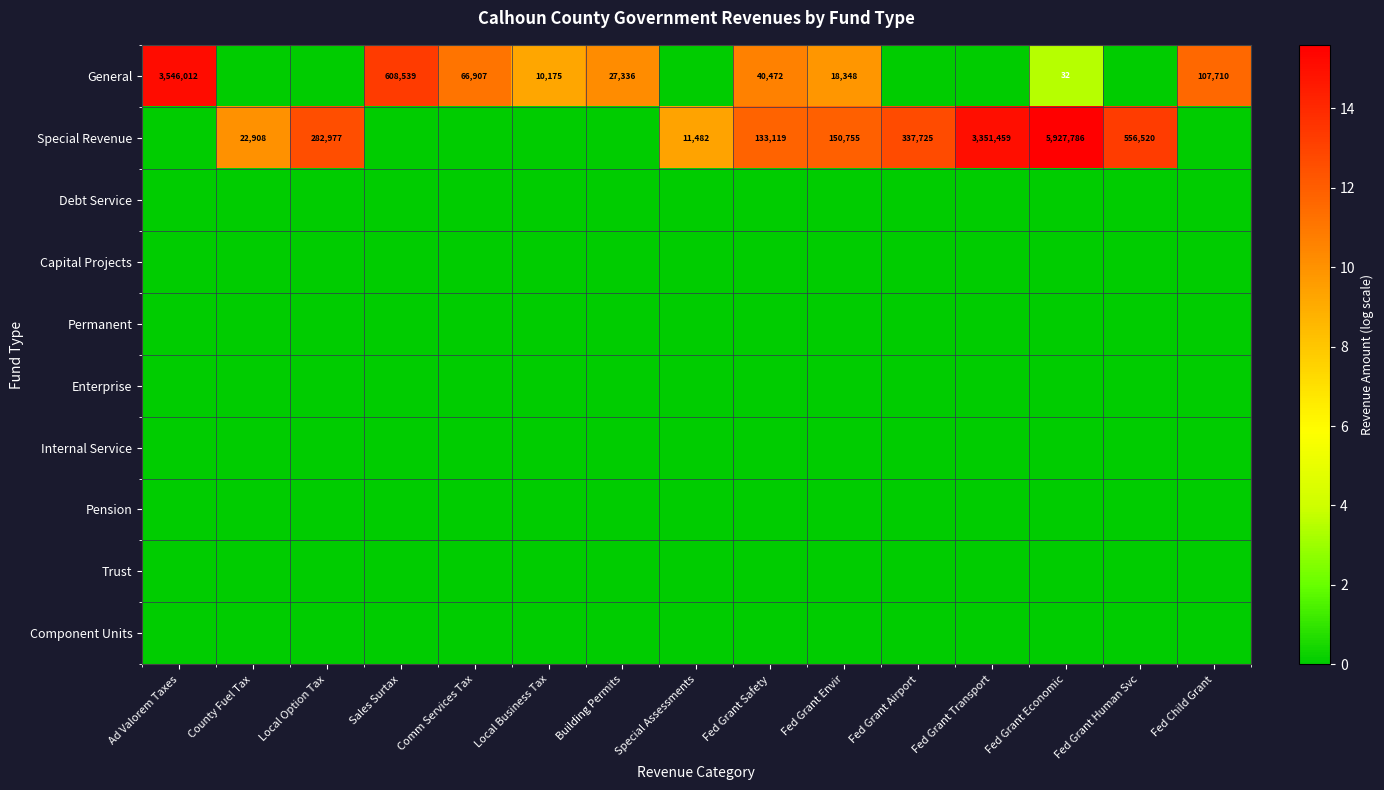

How many data points does each series have?

15